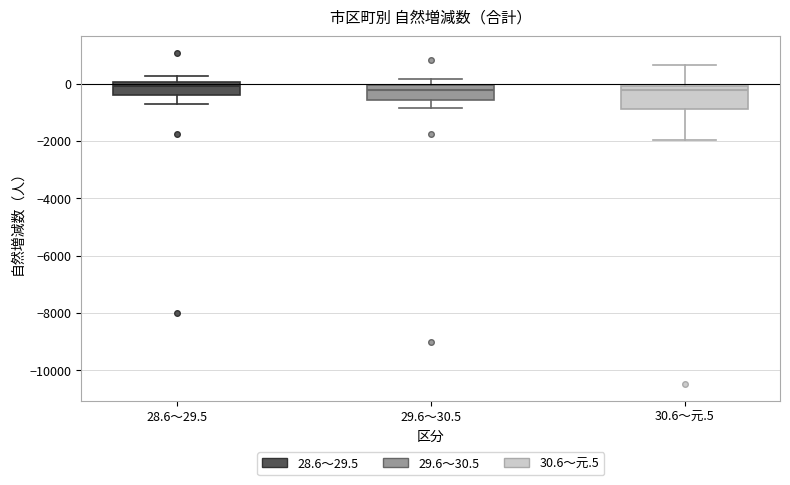

Reading left to right, read every box against the y-axis: the position of its median line, the range the box covers, and the ends of its whiskers. The values are not printed on the chart, so give them approximately, as read against the axis.

28.6～29.5: median -200, box -400 to 0, whiskers -800 to 200
29.6～30.5: median -200, box -600 to 0, whiskers -800 to 200
30.6～元.5: median -200, box -800 to 0, whiskers -2000 to 600